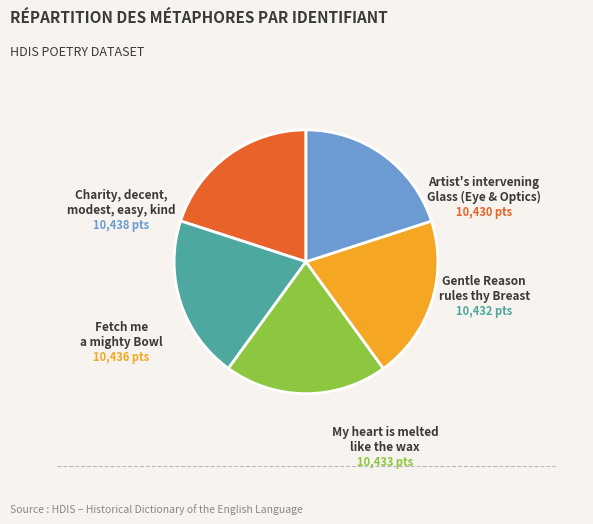

What percentage is the Fetch me a mighty Bowl slice, to the nearest percent?

20%